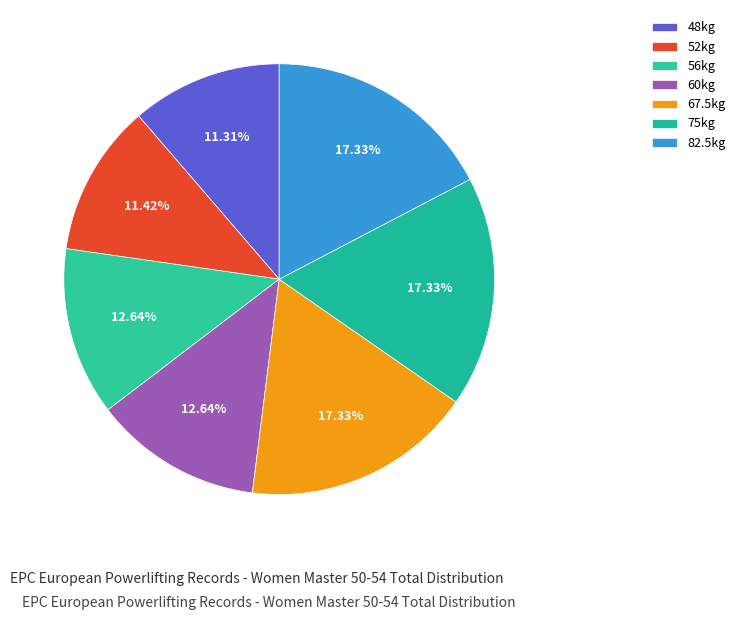

Count the number of slices in the pie.

7